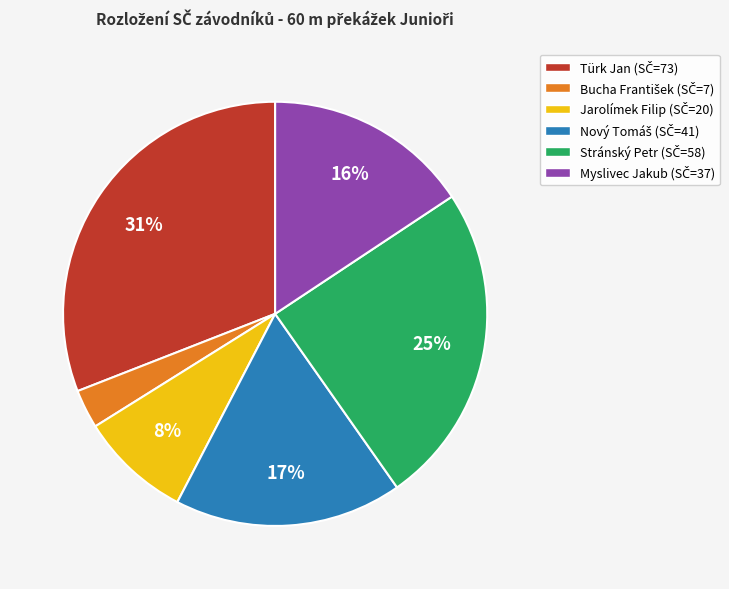

To the nearest percent, what is the average slice percentage?

17%